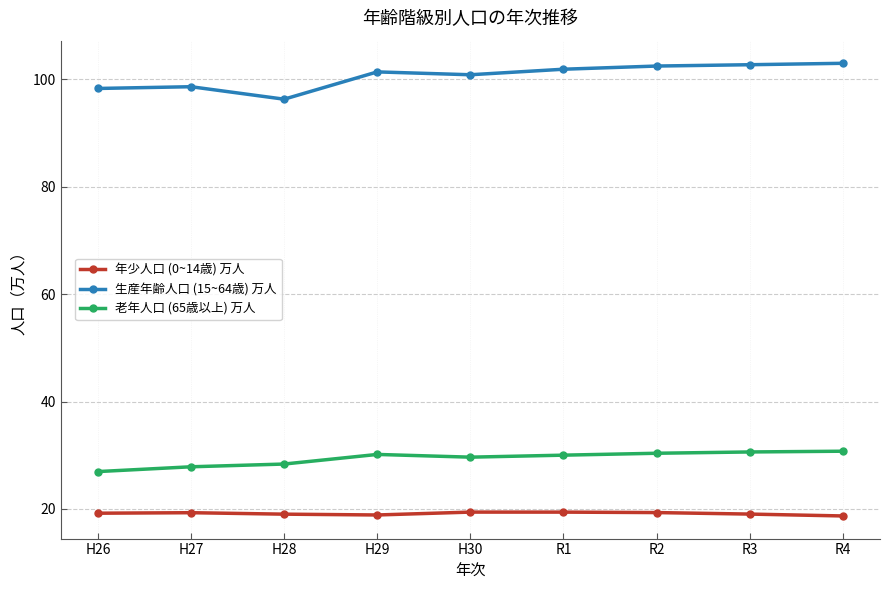

Rank the series by their maximum value, from lowest to highest.

年少人口 (0~14歳) 万人, 老年人口 (65歳以上) 万人, 生産年齢人口 (15~64歳) 万人